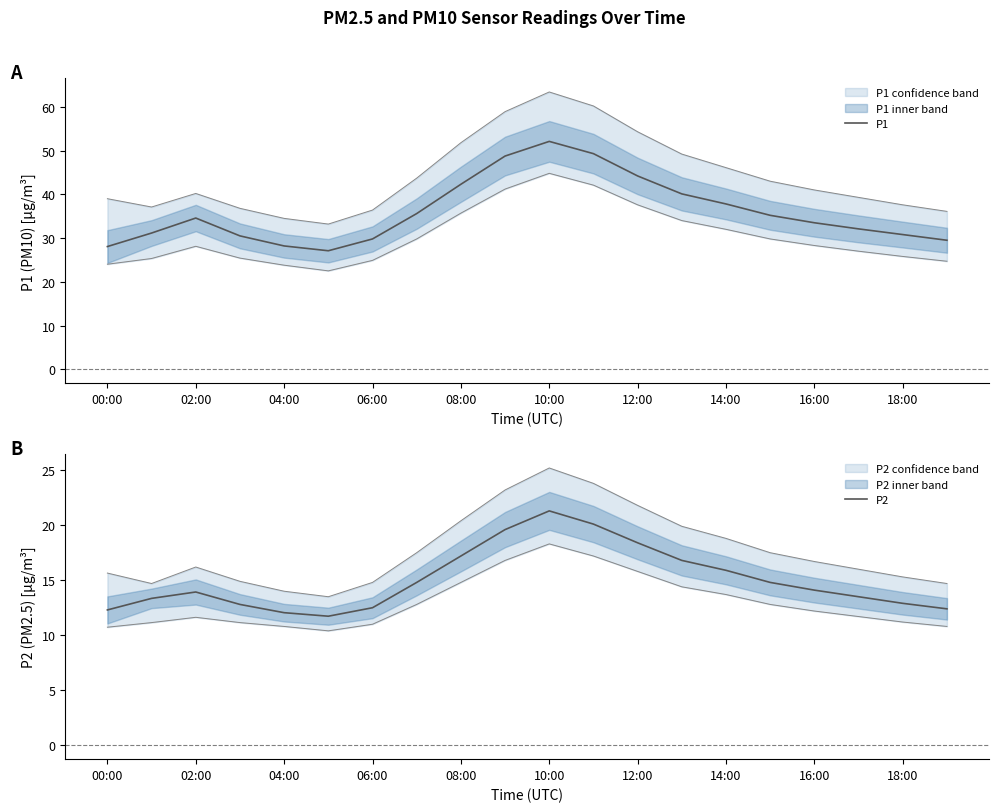

The value of P2 at 00:00 is 12.3. True or false?

True